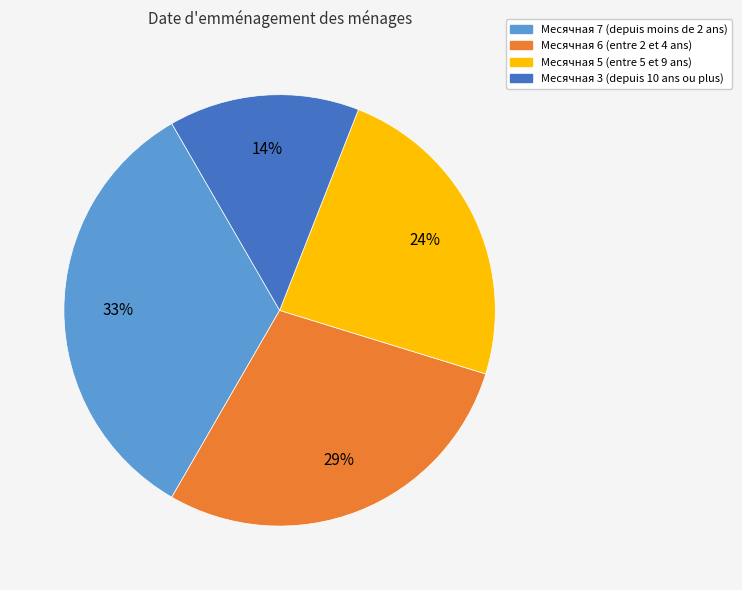

How many segments does this pie chart have?

4